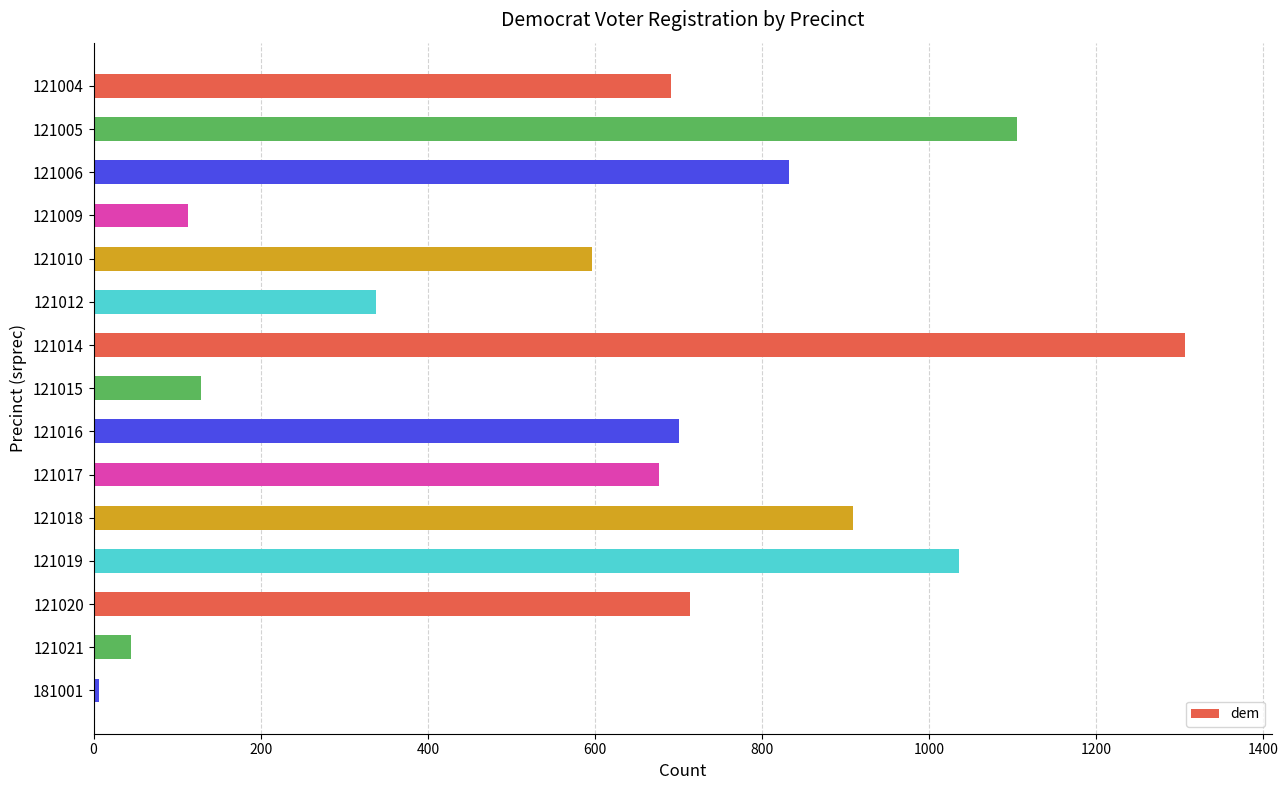

What is the smallest value displayed?

6